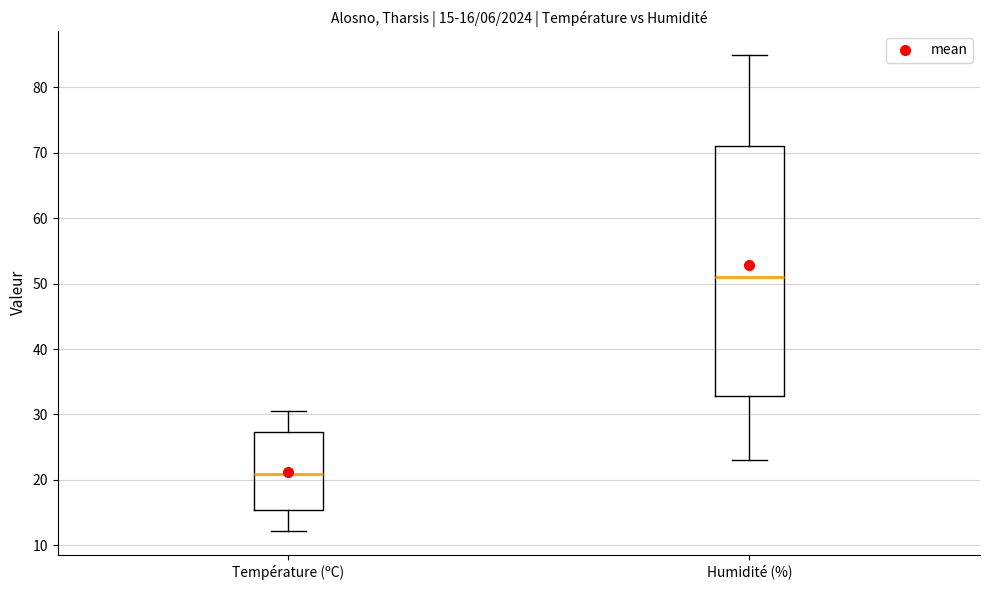

Comparing the boxes themselves (not the whiskers), which one is the tallest?

Humidité (%)